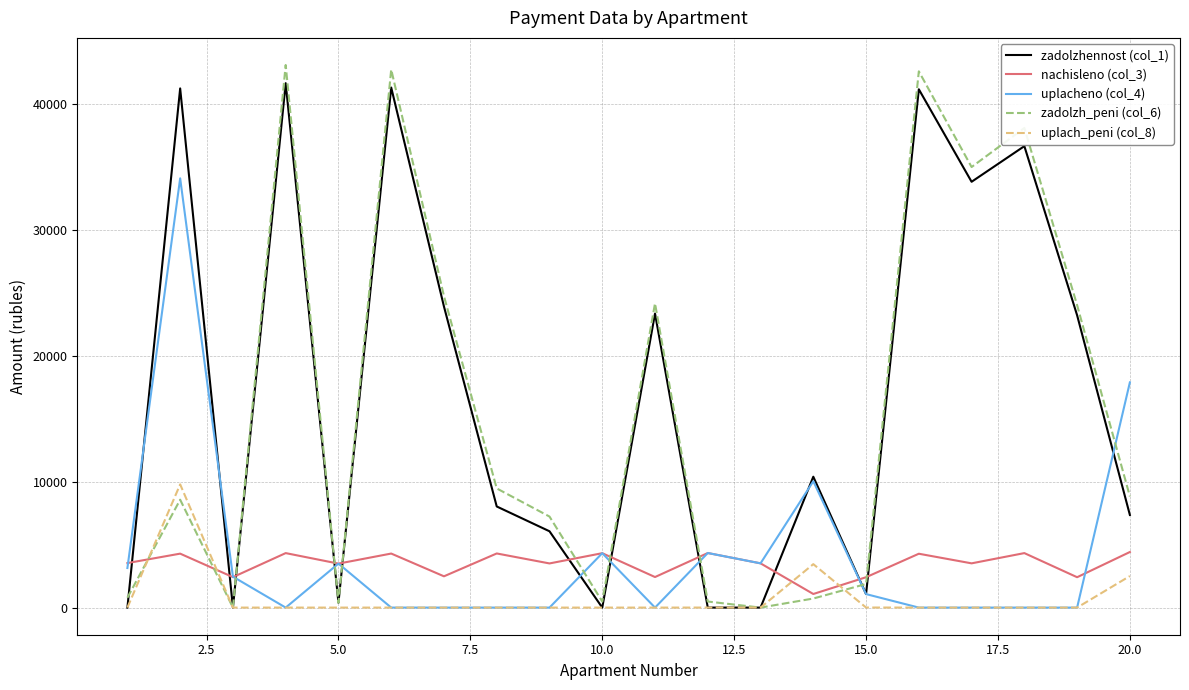

What is the maximum value shown in the chart?

43084.6